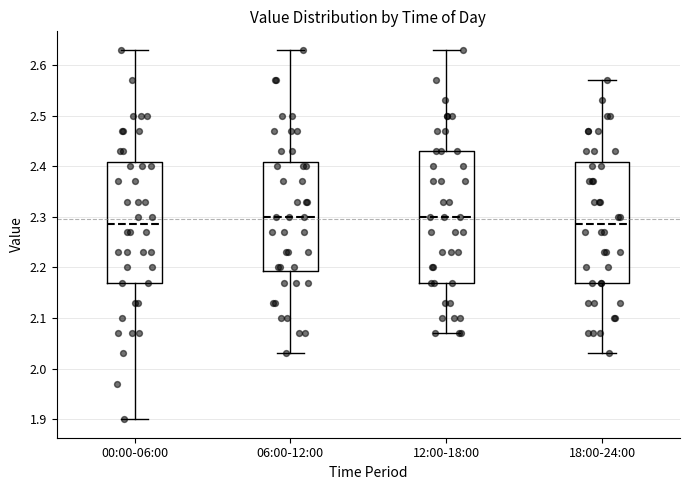

Reading left to right, transcribe this box plot: for each box, give where its median line is, the range the box spans, and where its two whiskers end, as read against the y-axis. The values are not printed on the chart, so give them approximately, as read against the axis.

00:00-06:00: median 2.29, box 2.17 to 2.41, whiskers 1.90 to 2.63
06:00-12:00: median 2.30, box 2.19 to 2.41, whiskers 2.03 to 2.63
12:00-18:00: median 2.30, box 2.17 to 2.43, whiskers 2.07 to 2.63
18:00-24:00: median 2.29, box 2.17 to 2.41, whiskers 2.03 to 2.57